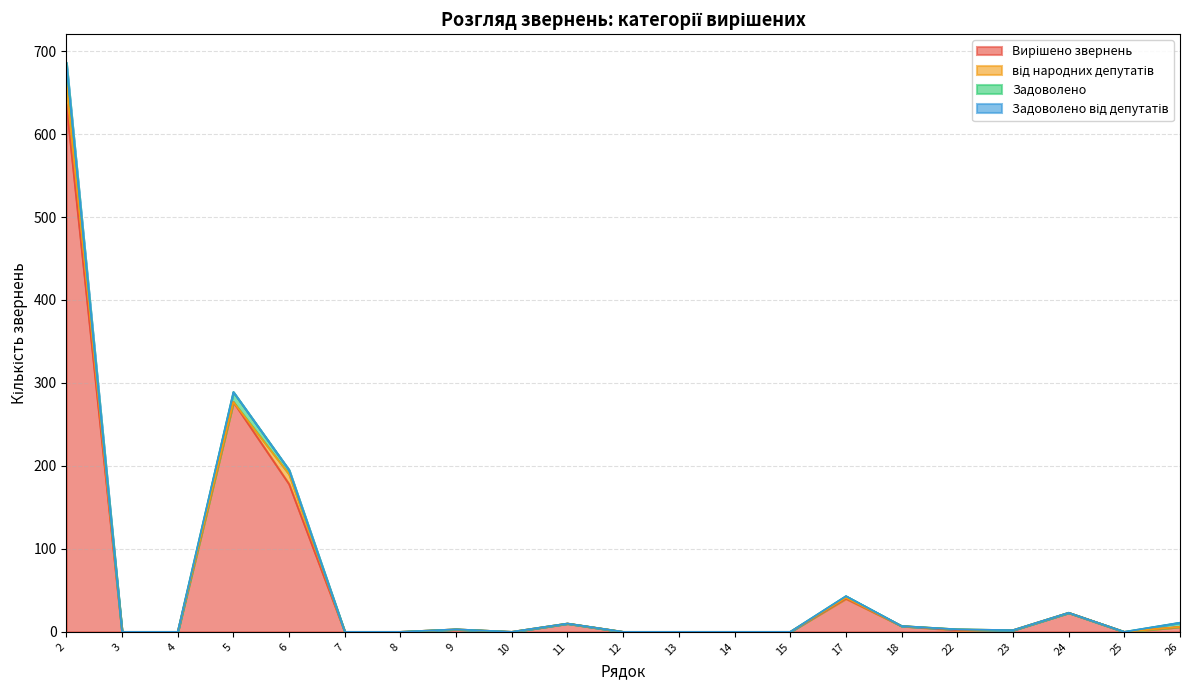

Between 10 and 13, which is larger?

10